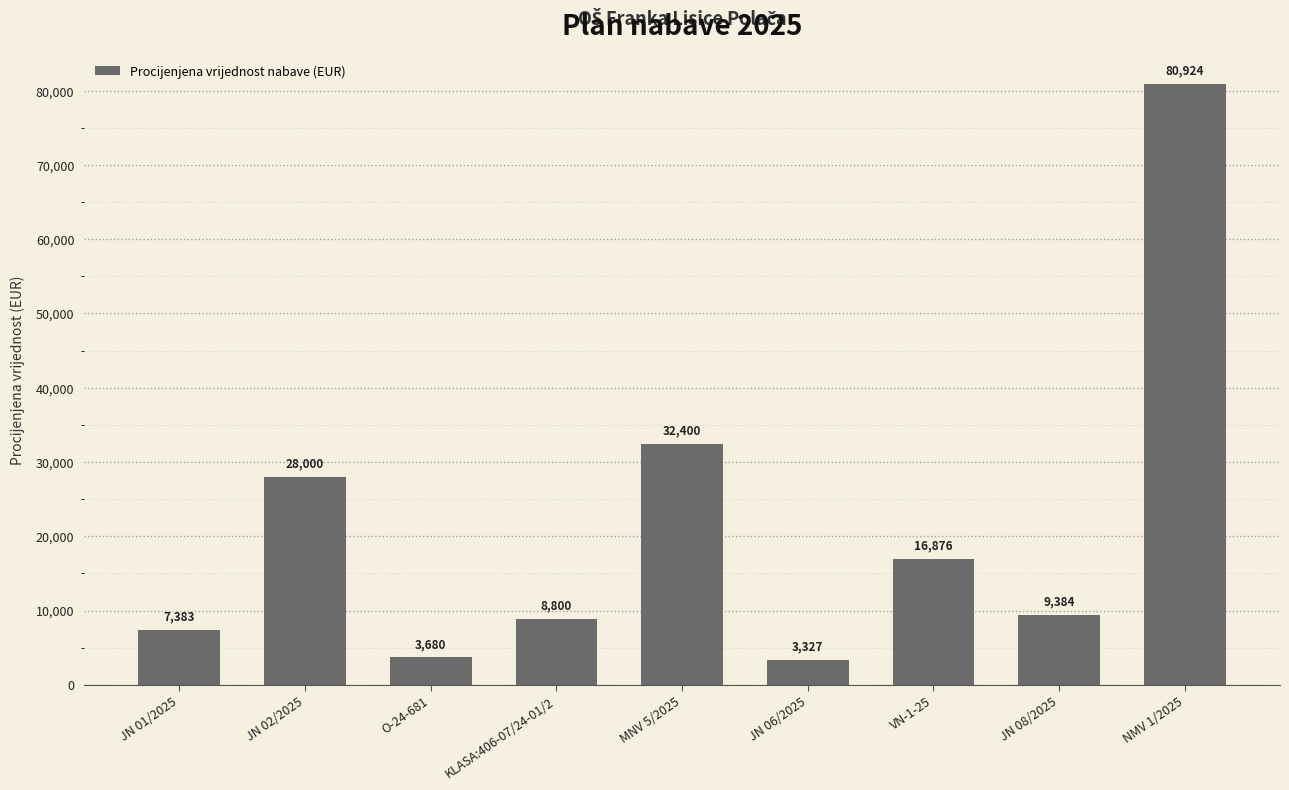

What is the difference between the maximum and second lowest values?

77244.0